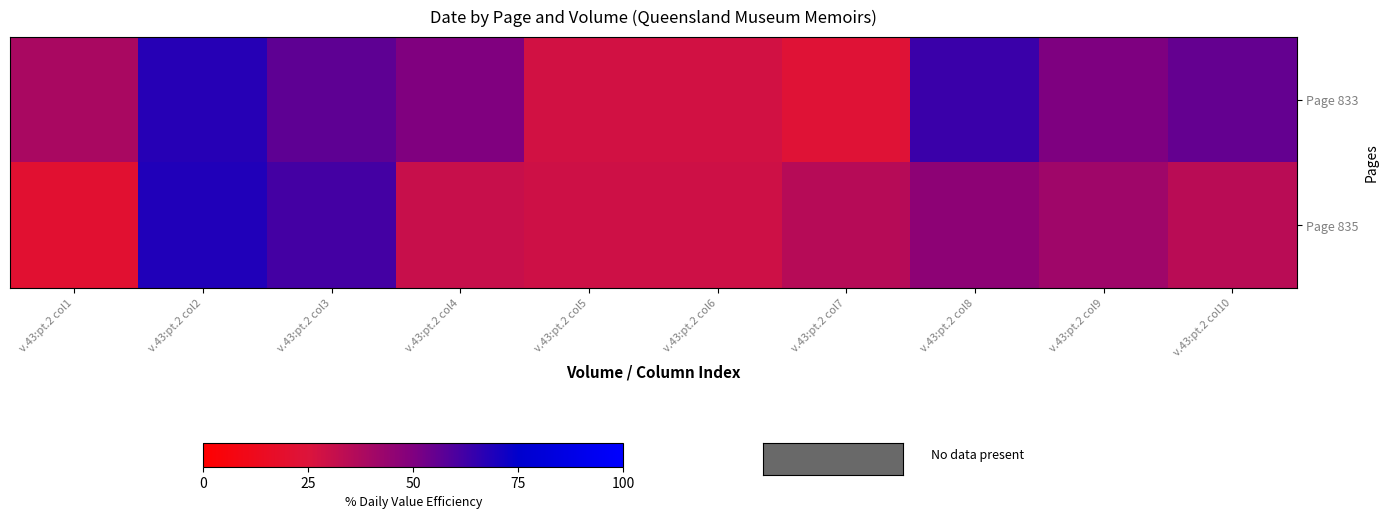

Reading left to right, list all the values displayed in this chart.

Page 833: v.43:pt.2 col1=38.7	v.43:pt.2 col2=67.5	v.43:pt.2 col3=56.6	v.43:pt.2 col4=49.9	v.43:pt.2 col5=27.8	v.43:pt.2 col6=27.8	v.43:pt.2 col7=22.9	v.43:pt.2 col8=63.3	v.43:pt.2 col9=50.1	v.43:pt.2 col10=55.4
Page 835: v.43:pt.2 col1=21.0	v.43:pt.2 col2=68.5	v.43:pt.2 col3=61.6	v.43:pt.2 col4=30.6	v.43:pt.2 col5=29.1	v.43:pt.2 col6=29.2	v.43:pt.2 col7=35.2	v.43:pt.2 col8=46.2	v.43:pt.2 col9=41.6	v.43:pt.2 col10=34.6